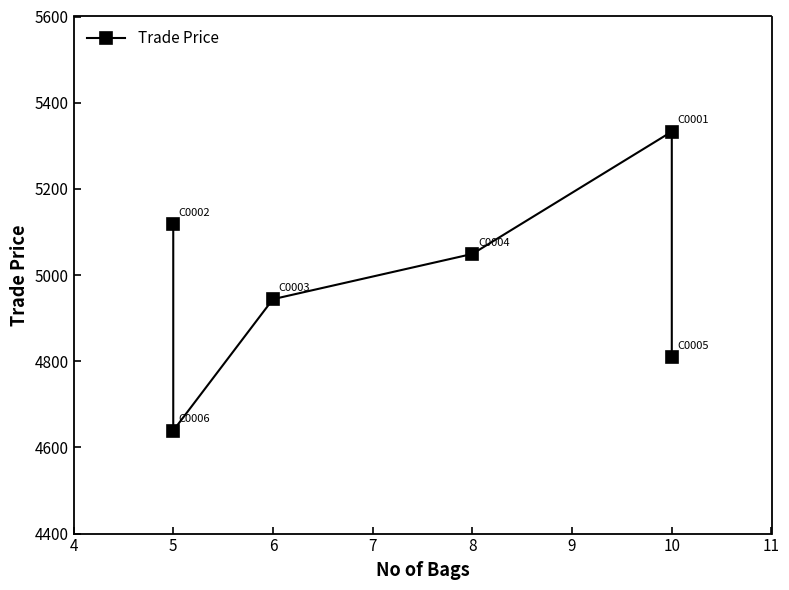

What is the minimum value shown in the chart?

4639.0